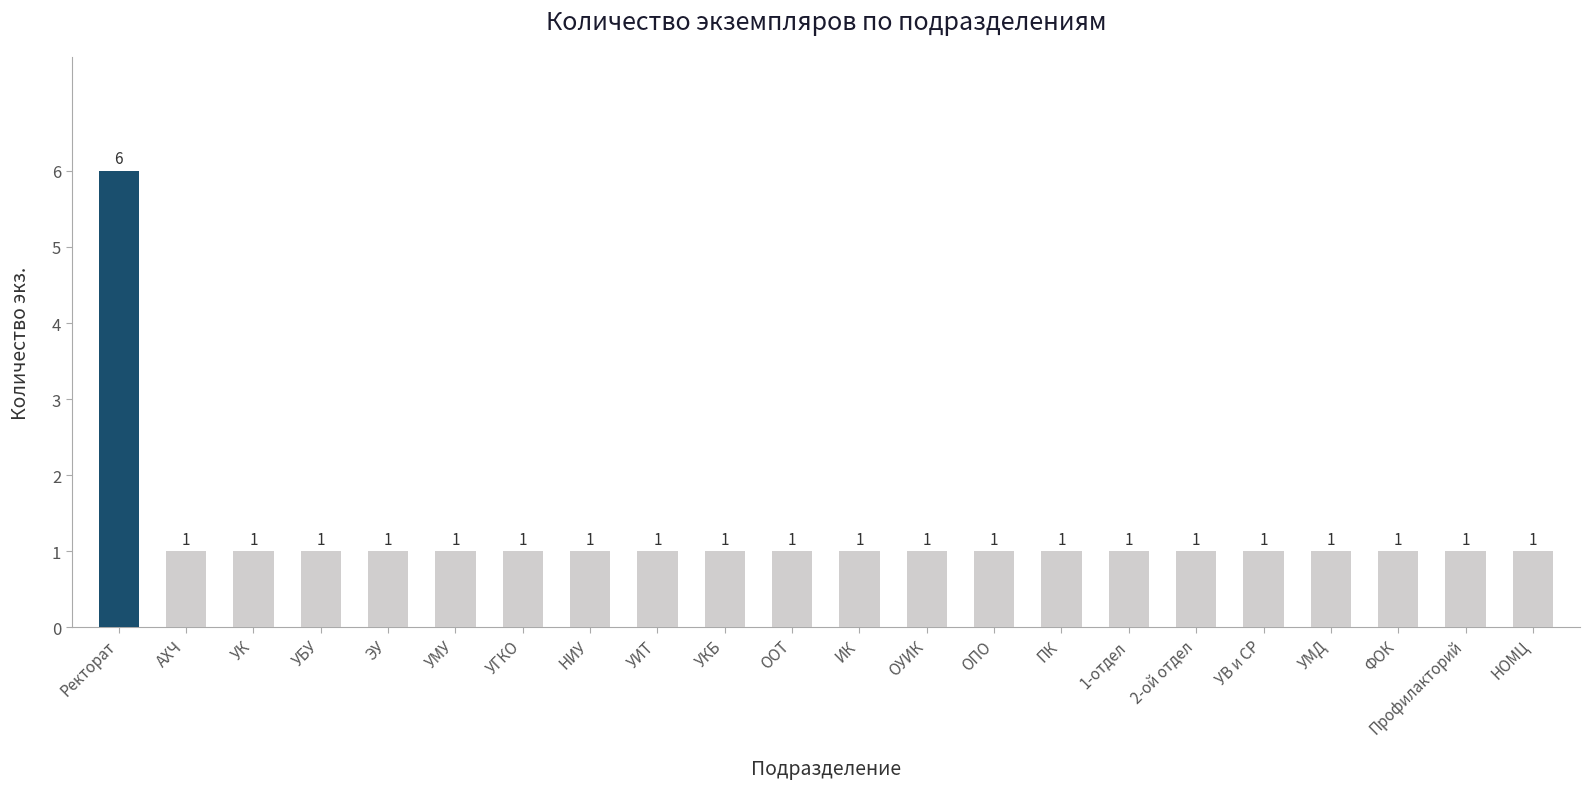

Reading right to left, list all the values displayed in this chart.

НОМЦ=1	Профилакторий=1	ФОК=1	УМД=1	УВ и СР=1	2-ой отдел=1	1-отдел=1	ПК=1	ОПО=1	ОУИК=1	ИК=1	ООТ=1	УКБ=1	УИТ=1	НИУ=1	УГКО=1	УМУ=1	ЭУ=1	УБУ=1	УК=1	АХЧ=1	Ректорат=6